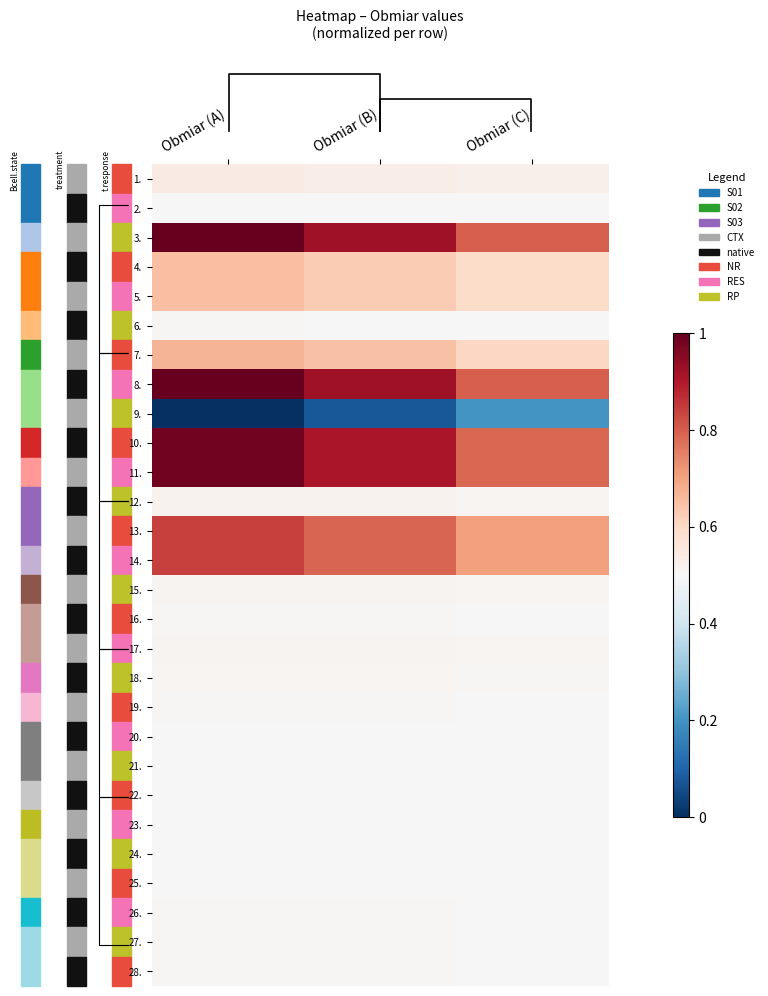

What is the spread (max minus min) of values at Obmiar (C)?

0.6